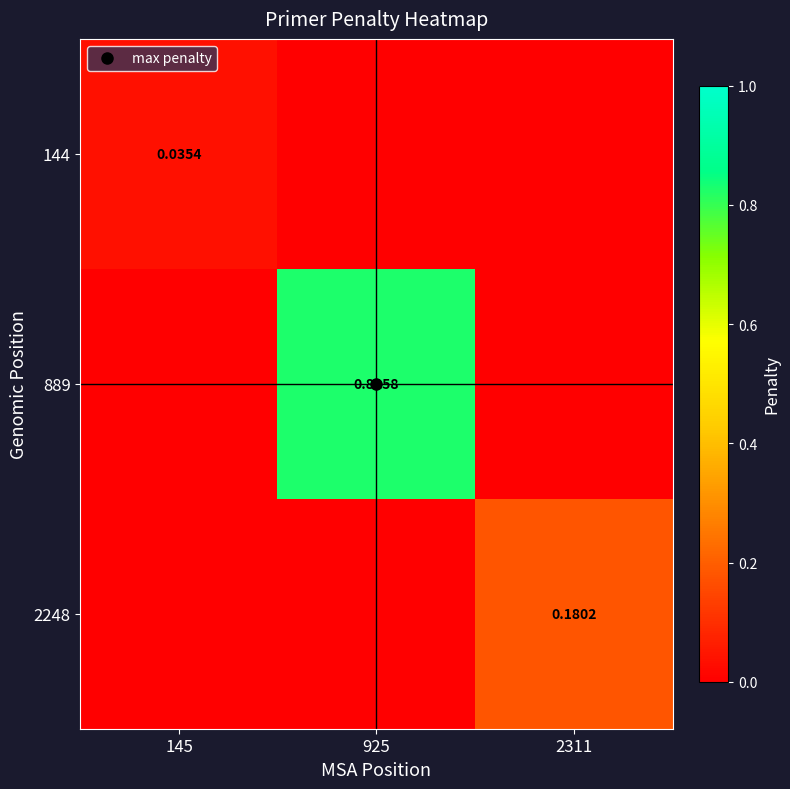

How many 889 values are between 0 and 1?

3